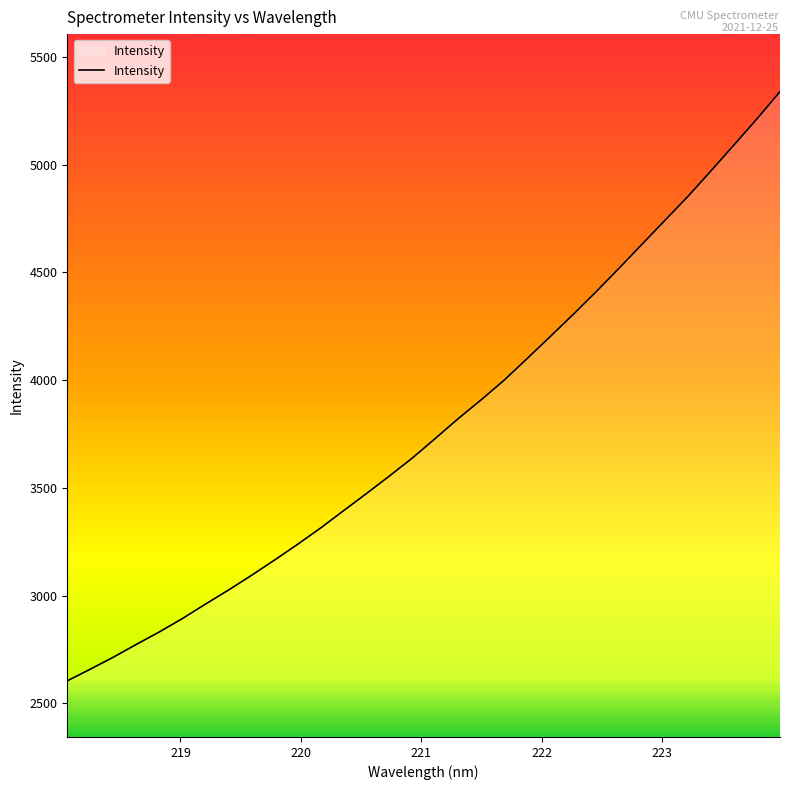

Does the chart display data point markers on the line(s)?

No